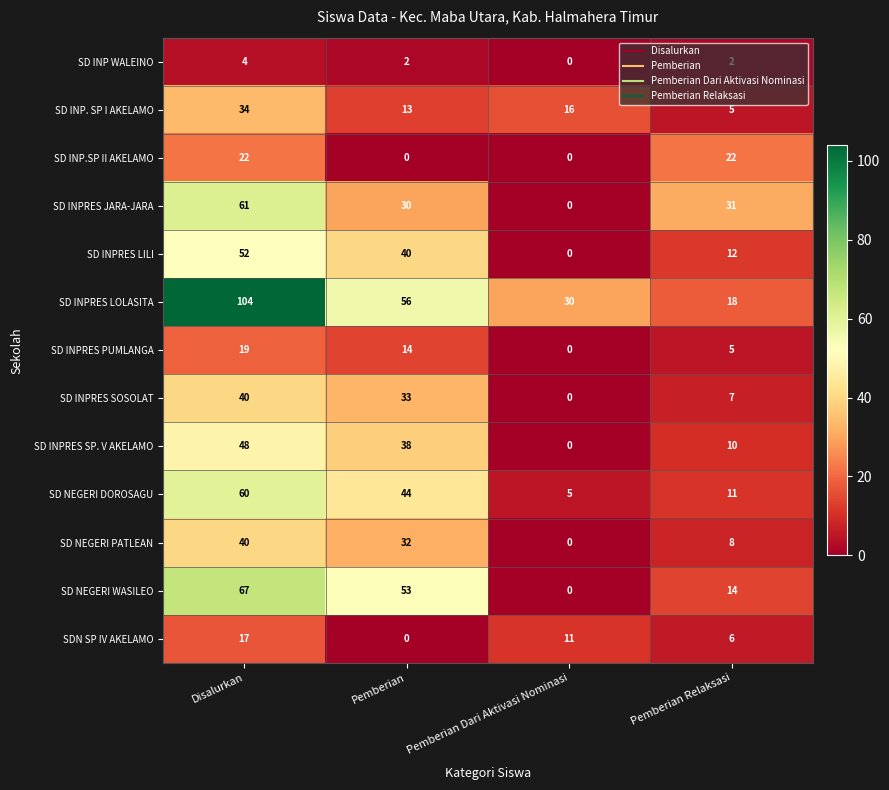

True or false: SD INPRES SP. V AKELAMO has a value of 10 at Pemberian Relaksasi.

True